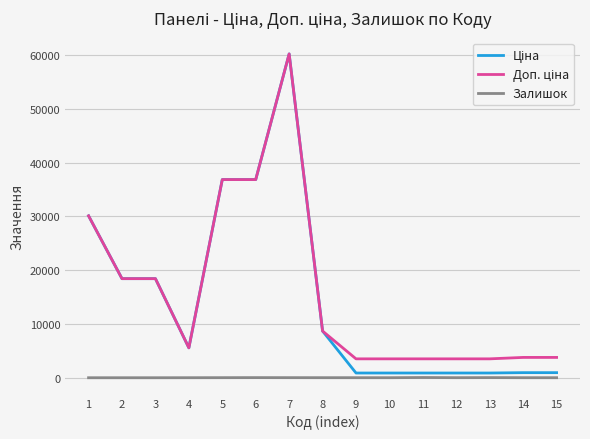

Is this an area chart (filled region under the line)?

No